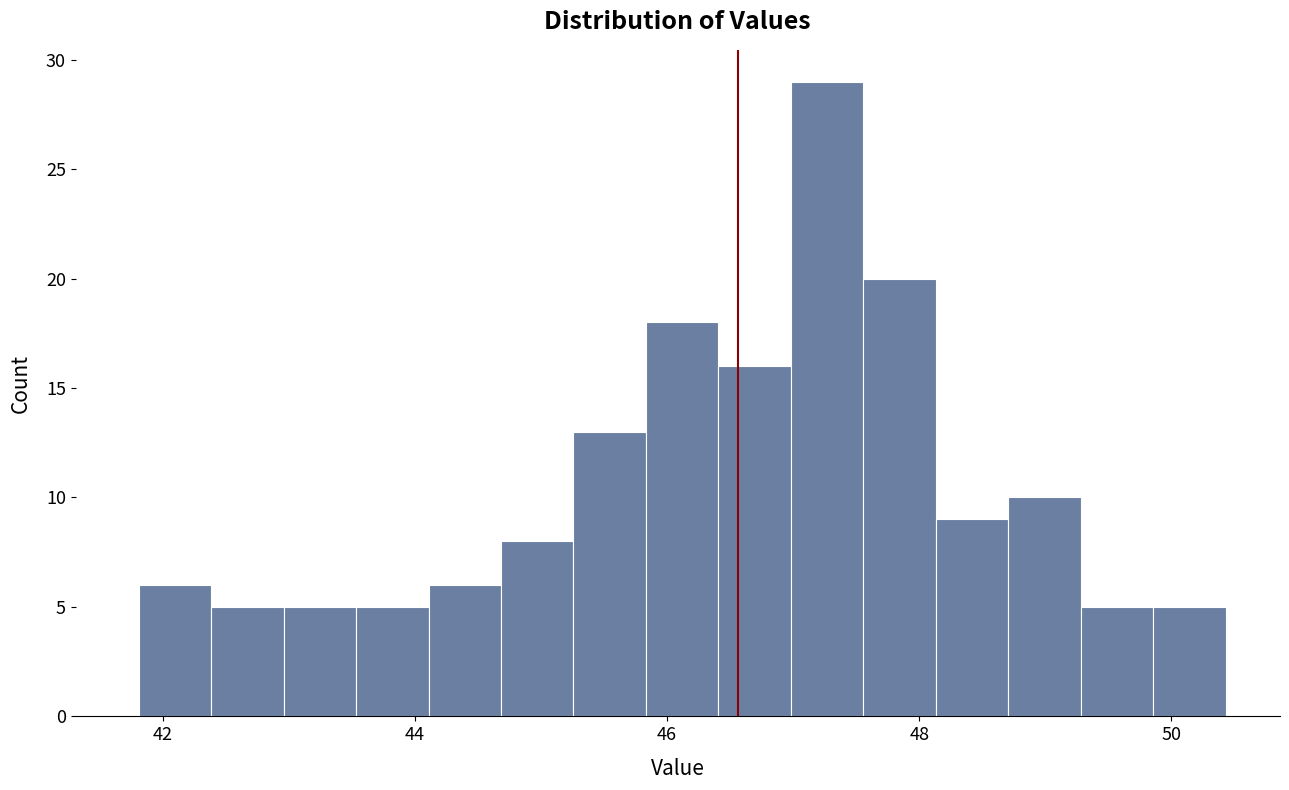

Read against the x-axis, roughly where is the centre of the tallest bar?

47.2